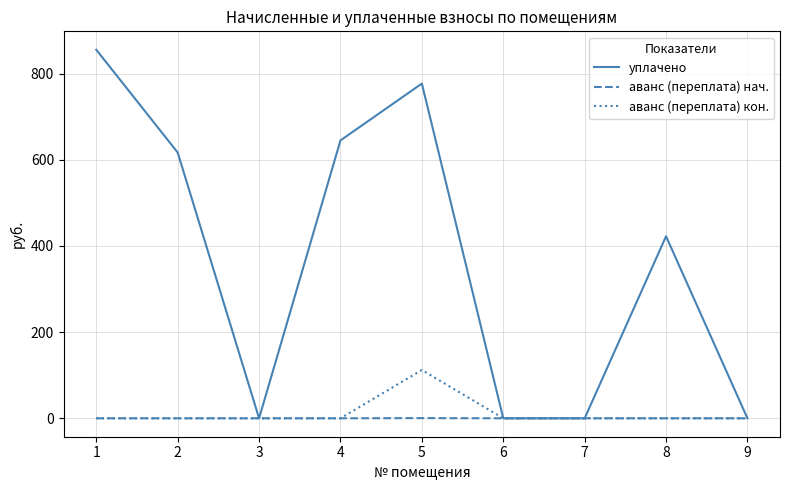

Between 2 and 9, which series saw the biggest shift?

уплачено